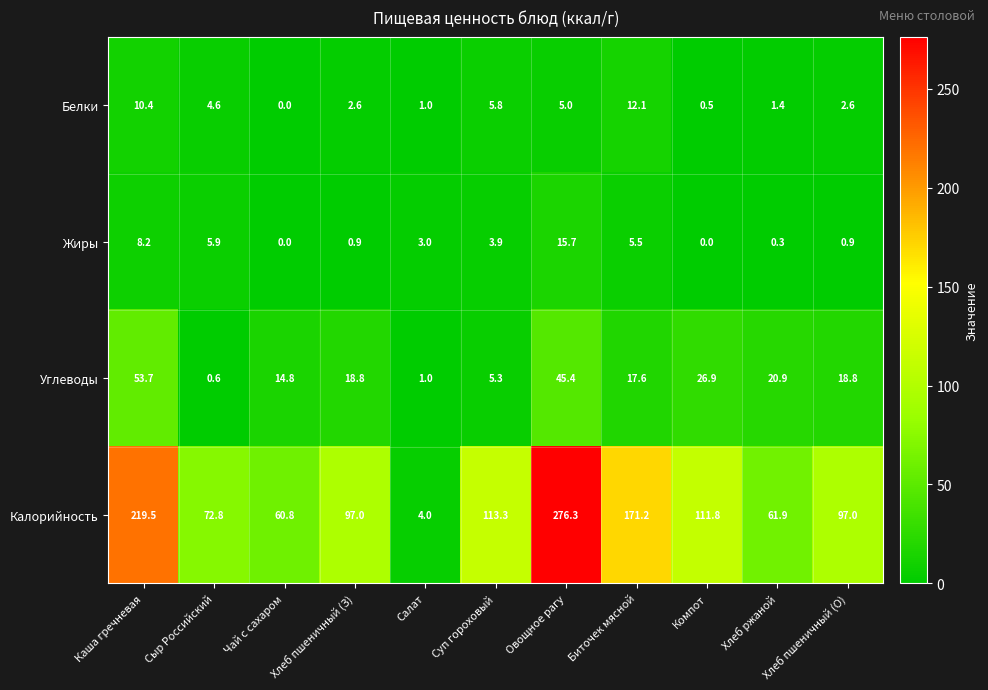

What is the maximum value shown in the chart?

276.3